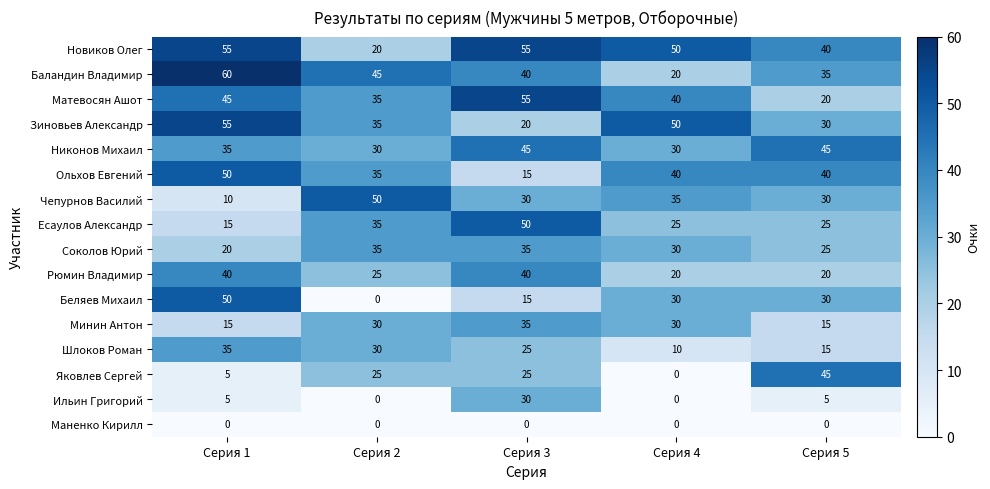

Where does the Матевосян Ашот series first go above 40?

Серия 1